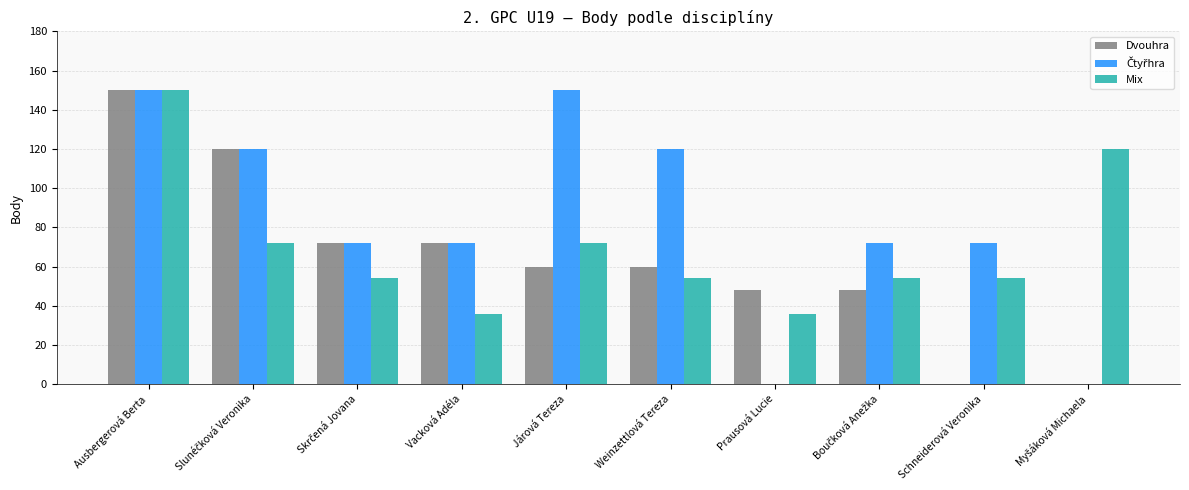

What is the highest value of the Mix series?

150